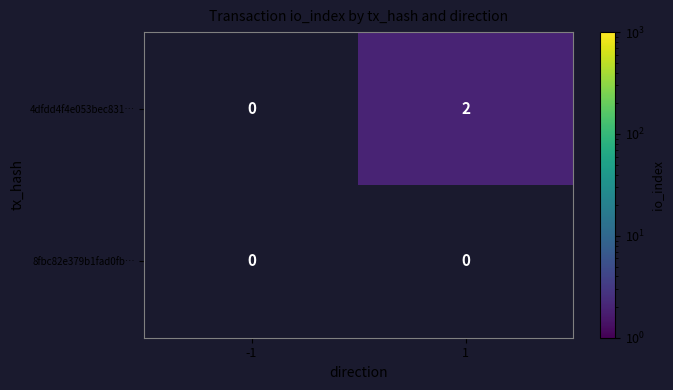

What is the greatest value displayed?

2.0